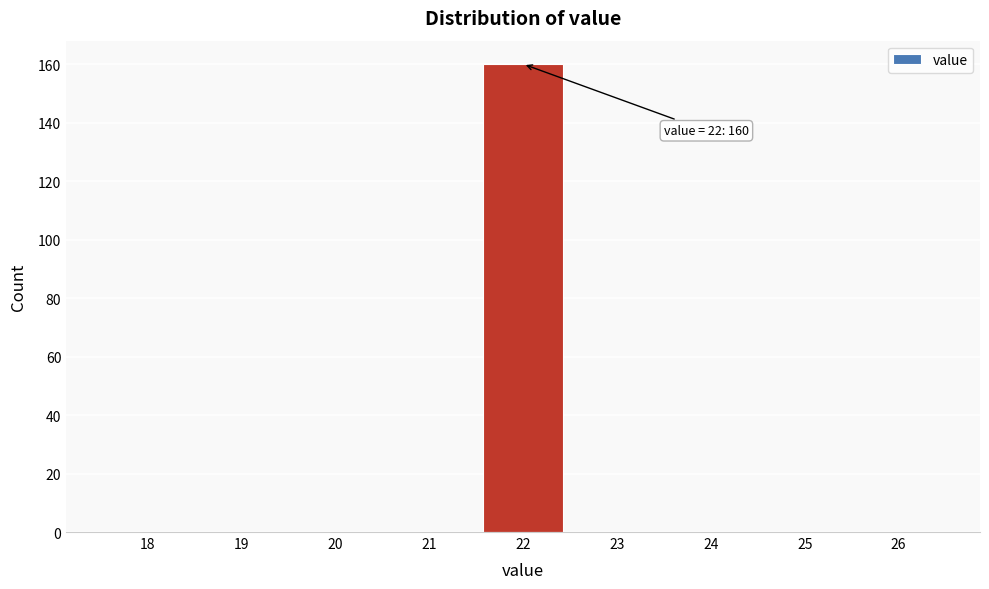

Reading left to right, what are all the values shown in this chart?

18=0	19=0	20=0	21=0	22=160	23=0	24=0	25=0	26=0